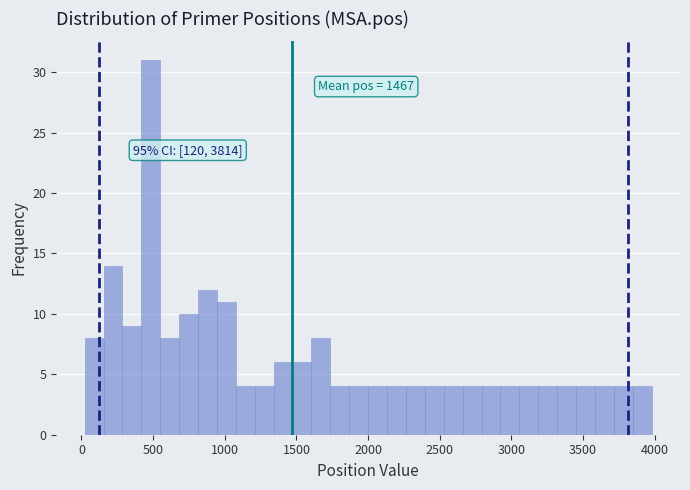

Read against the x-axis, roughly where is the centre of the tallest bar?

500